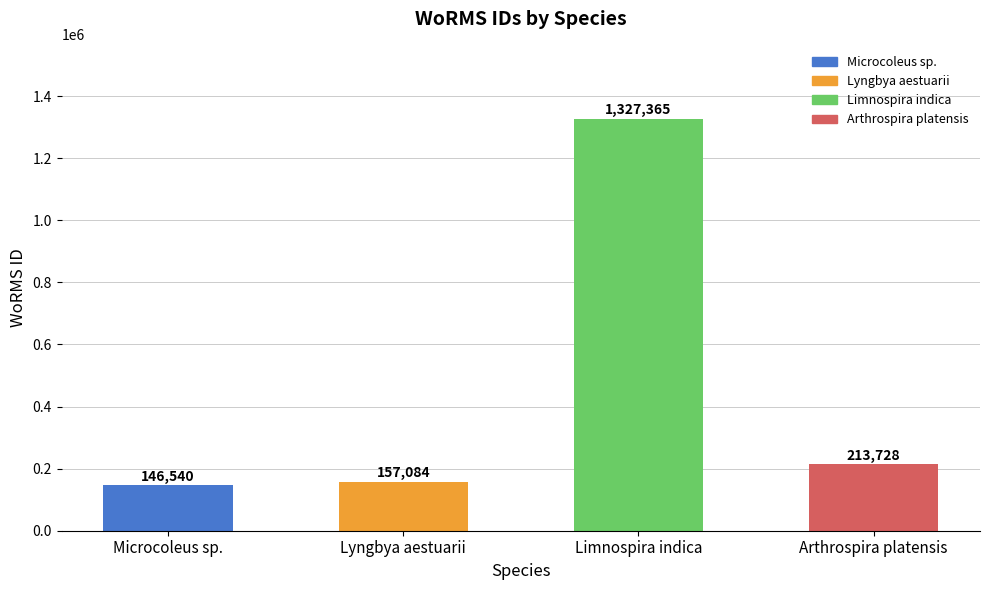

How many series are shown in this chart?

1